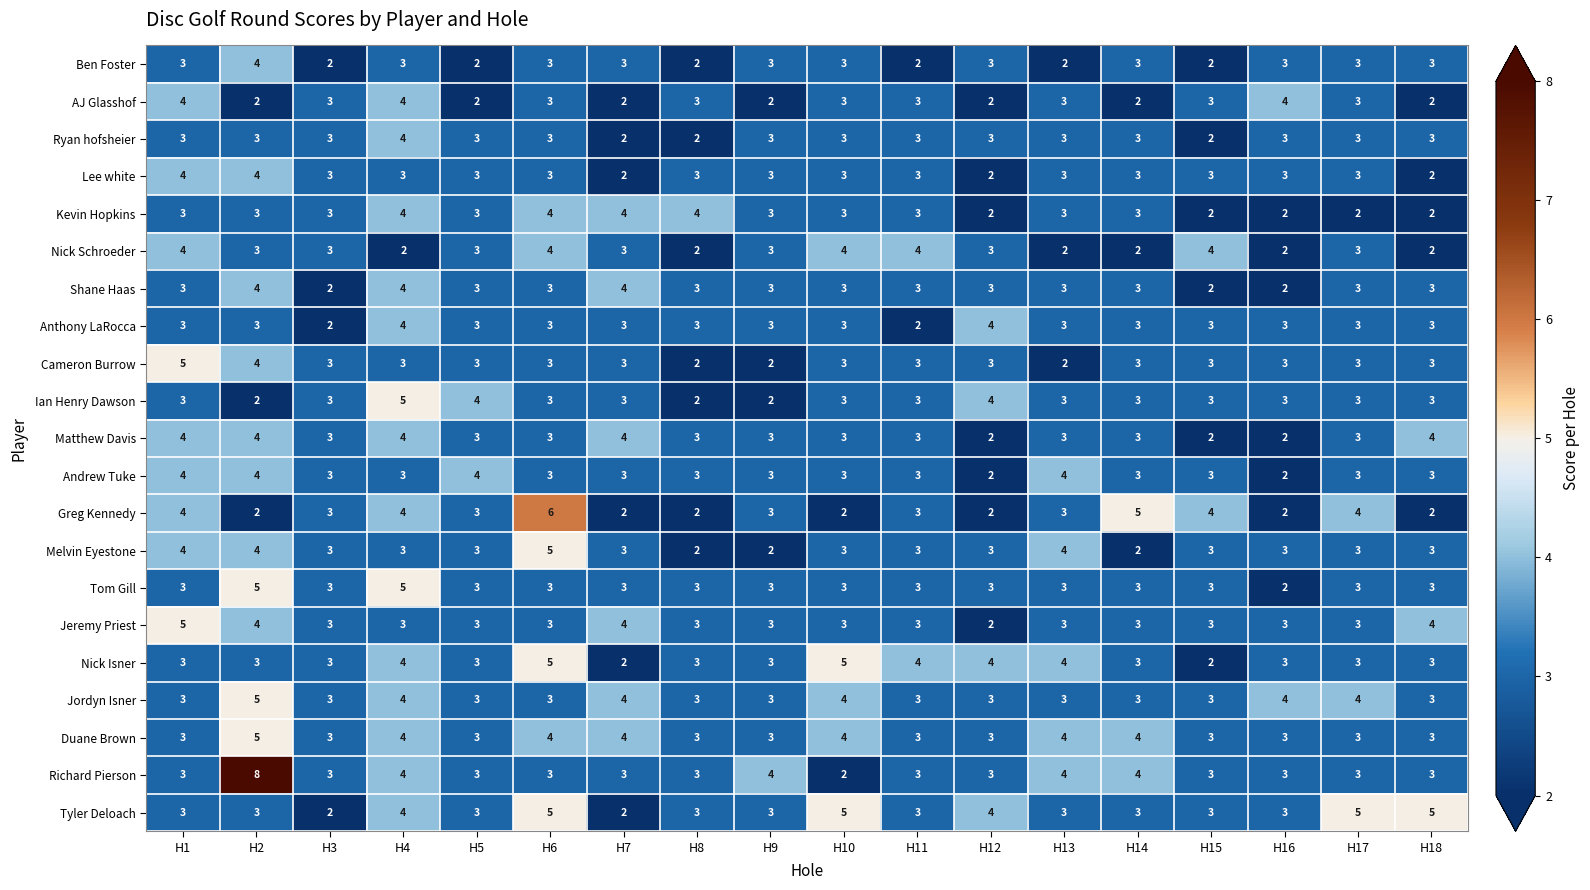

The value of Kevin Hopkins at H16 is 1. True or false?

False